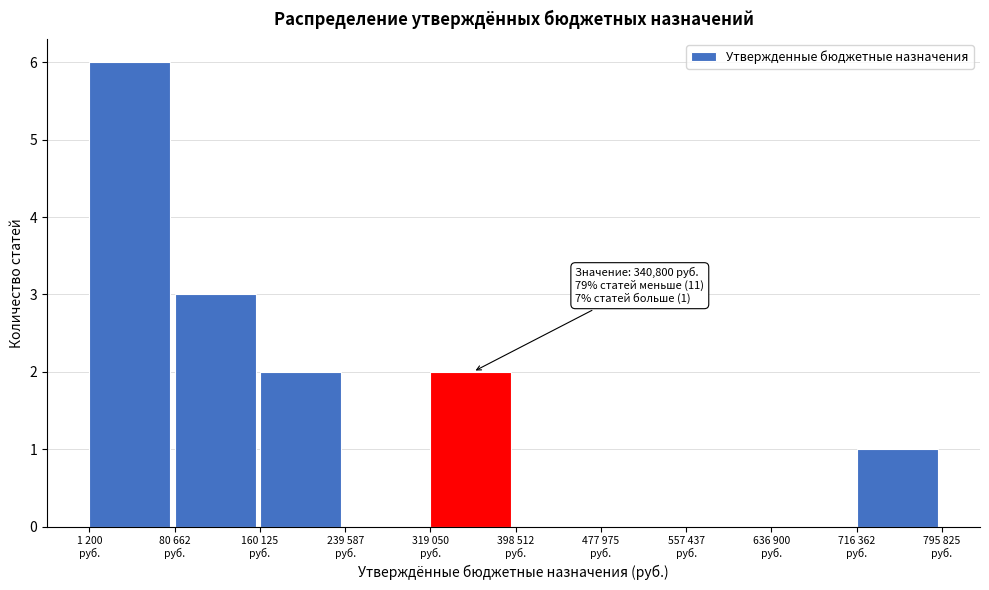

What is the sum of all values?

14